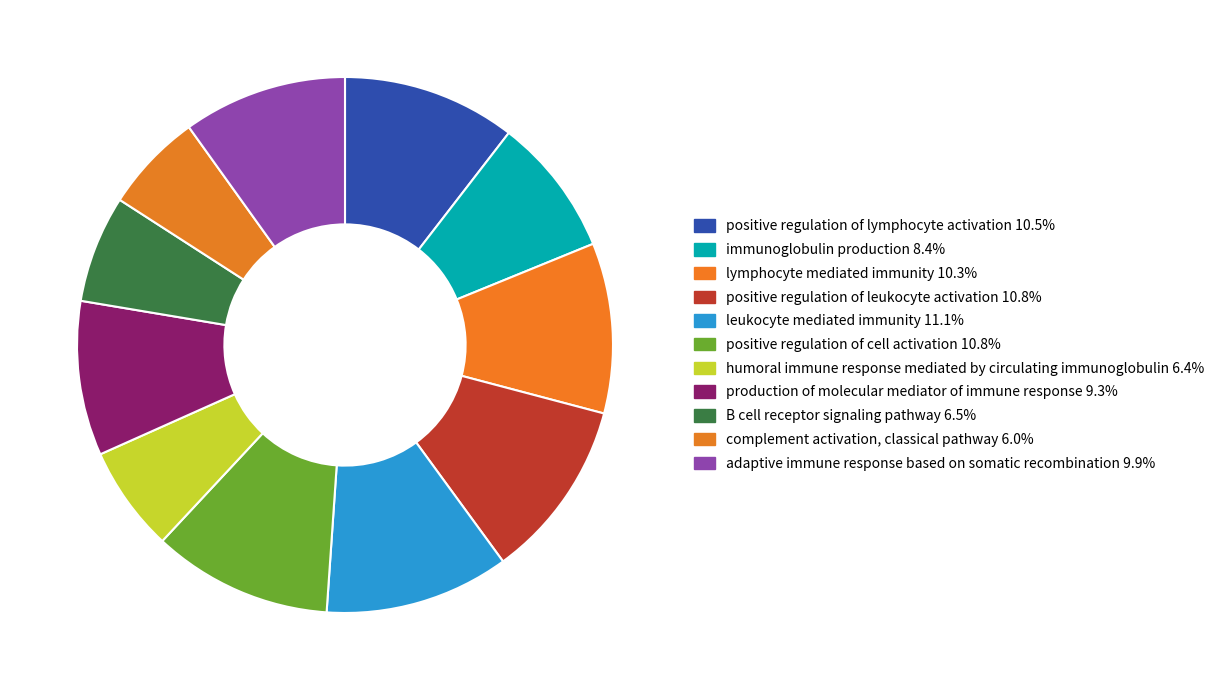

What is the largest slice in the pie chart?

leukocyte mediated immunity